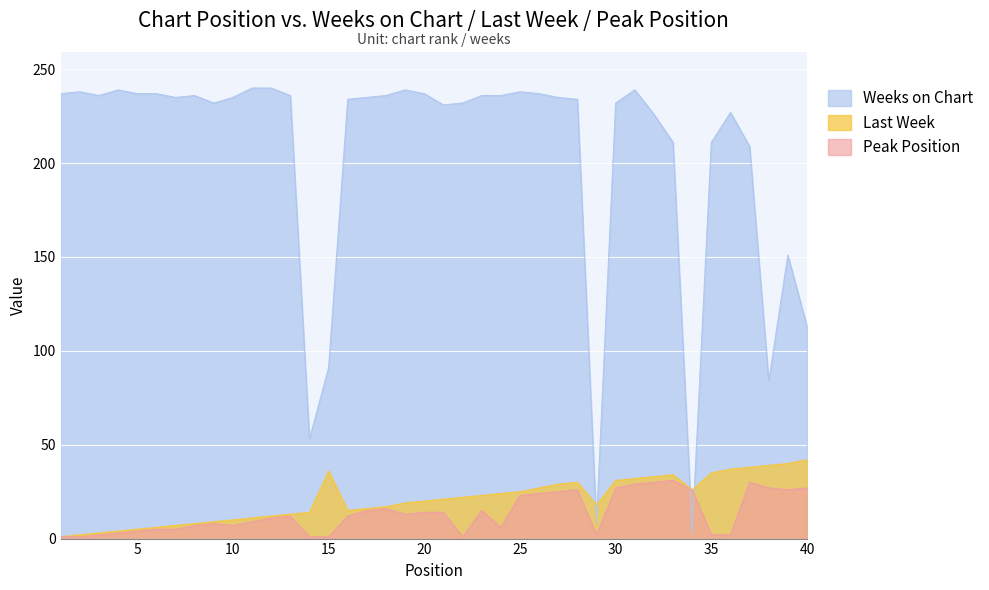

At which category is the sum across all series the highest?

31